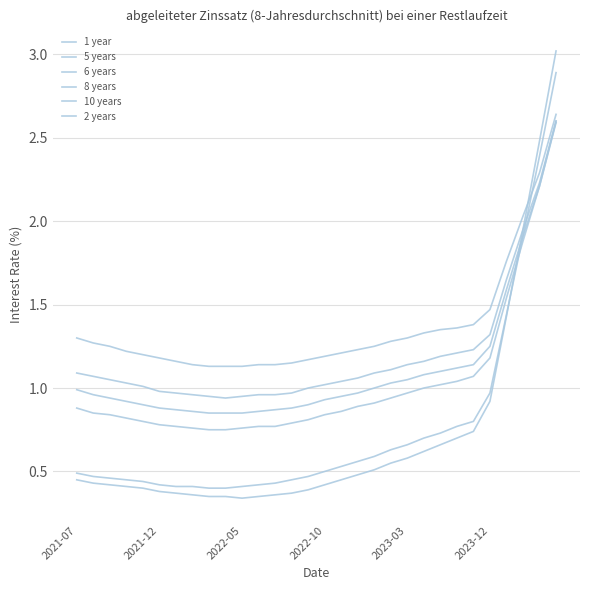

Reading right to left, what are all the values shown in this chart?

1 year: 3.0	2.5	1.9	1.4	0.9	0.7	0.7	0.7	0.6	0.6	0.6	0.5	0.5	0.5	0.4	0.4	0.4	0.4	0.3	0.3	0.3	0.3	0.4	0.4	0.4	0.4	0.4	0.4	0.4	0.5
5 years: 2.6	2.2	1.9	1.5	1.2	1.1	1.0	1.0	1.0	1.0	0.9	0.9	0.9	0.9	0.8	0.8	0.8	0.8	0.8	0.8	0.8	0.8	0.8	0.8	0.8	0.8	0.8	0.8	0.8	0.9
6 years: 2.6	2.2	1.9	1.6	1.2	1.1	1.1	1.1	1.1	1.1	1.0	1.0	1.0	0.9	0.9	0.9	0.9	0.9	0.9	0.8	0.8	0.8	0.9	0.9	0.9	0.9	0.9	0.9	1.0	1.0
8 years: 2.6	2.2	1.9	1.6	1.3	1.2	1.2	1.2	1.2	1.1	1.1	1.1	1.1	1.0	1.0	1.0	1.0	1.0	1.0	0.9	0.9	0.9	1.0	1.0	1.0	1.0	1.0	1.1	1.1	1.1
10 years: 2.6	2.3	2.0	1.8	1.5	1.4	1.4	1.4	1.3	1.3	1.3	1.2	1.2	1.2	1.2	1.2	1.1	1.1	1.1	1.1	1.1	1.1	1.1	1.2	1.2	1.2	1.2	1.2	1.3	1.3
2 years: 2.9	2.4	1.9	1.4	1.0	0.8	0.8	0.7	0.7	0.7	0.6	0.6	0.6	0.5	0.5	0.5	0.5	0.4	0.4	0.4	0.4	0.4	0.4	0.4	0.4	0.4	0.5	0.5	0.5	0.5